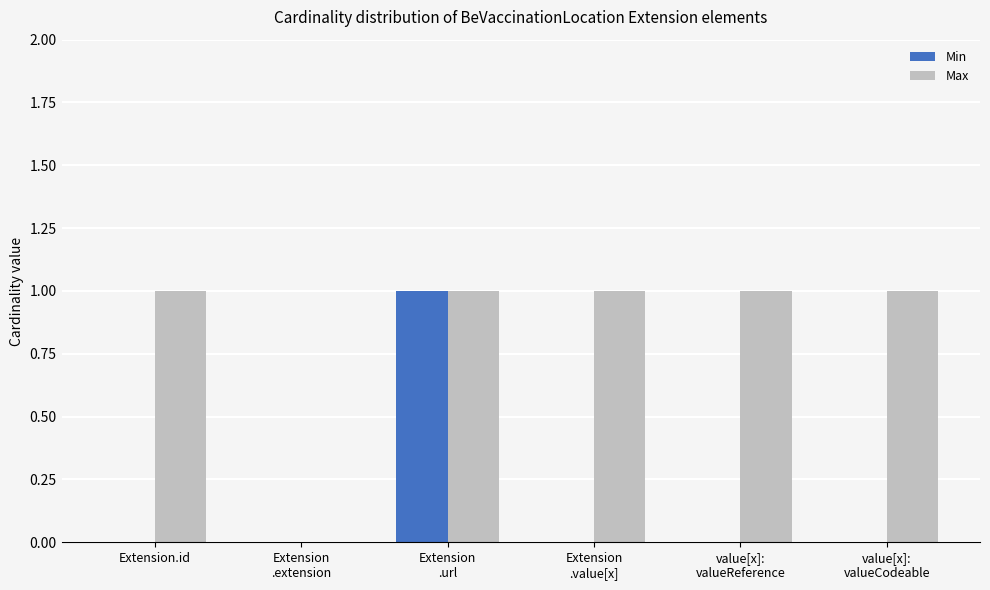

Where is Max nearest to the value 0?

Extension
.extension